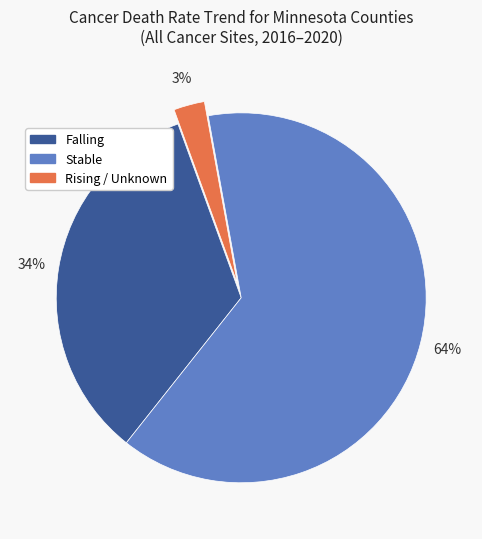

Do Rising and Stable together represent more than half of the pie?

Yes